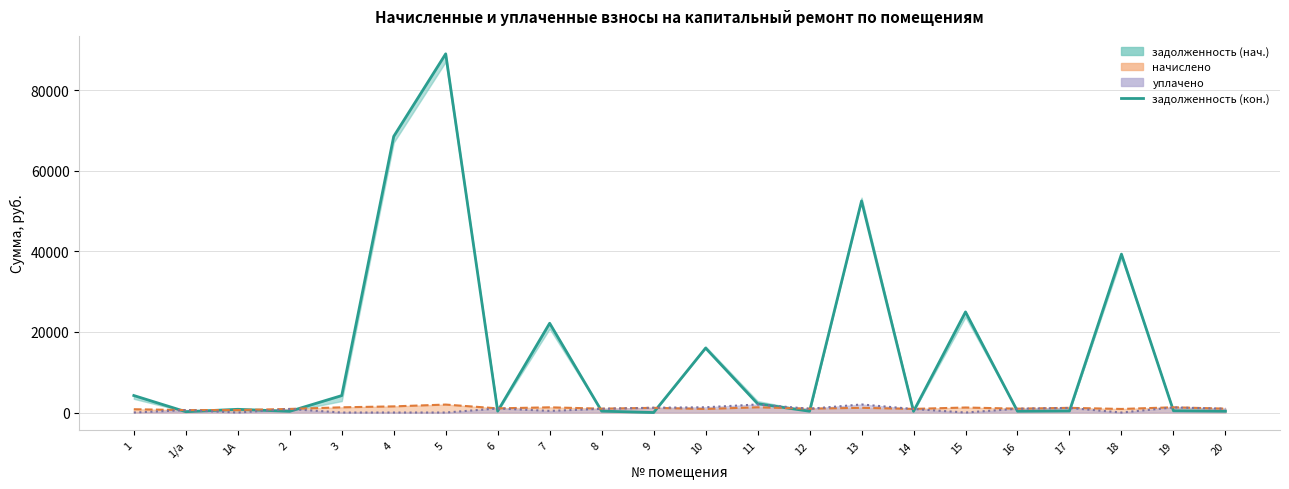

What is the difference between the maximum and second lowest values?

88846.2